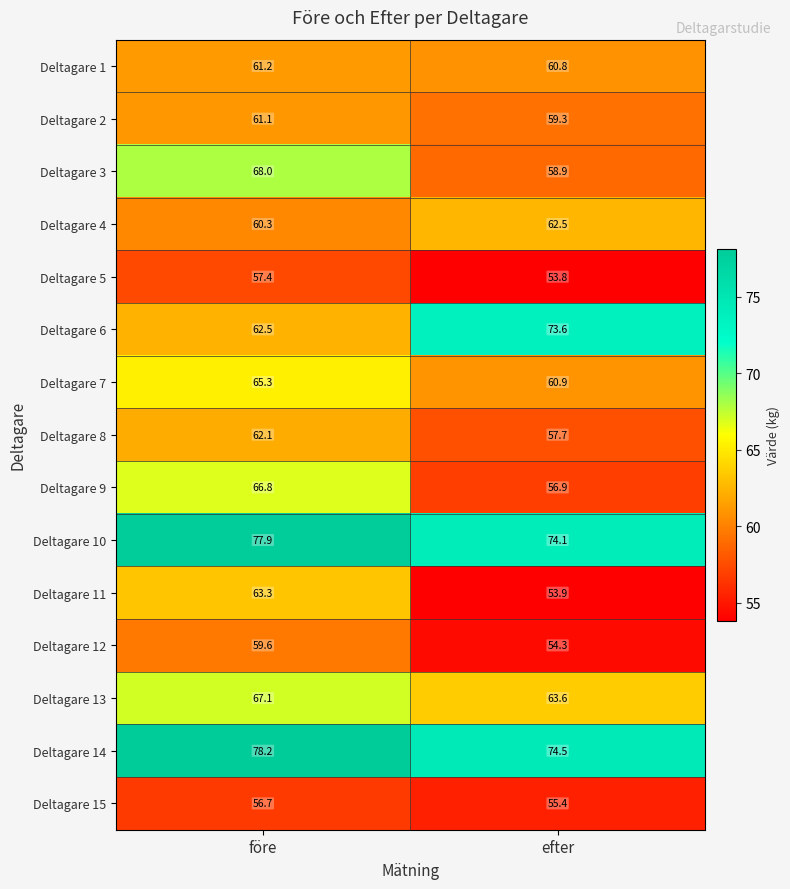

Is it true that Deltagare 4 equals 60.3 at före?

True